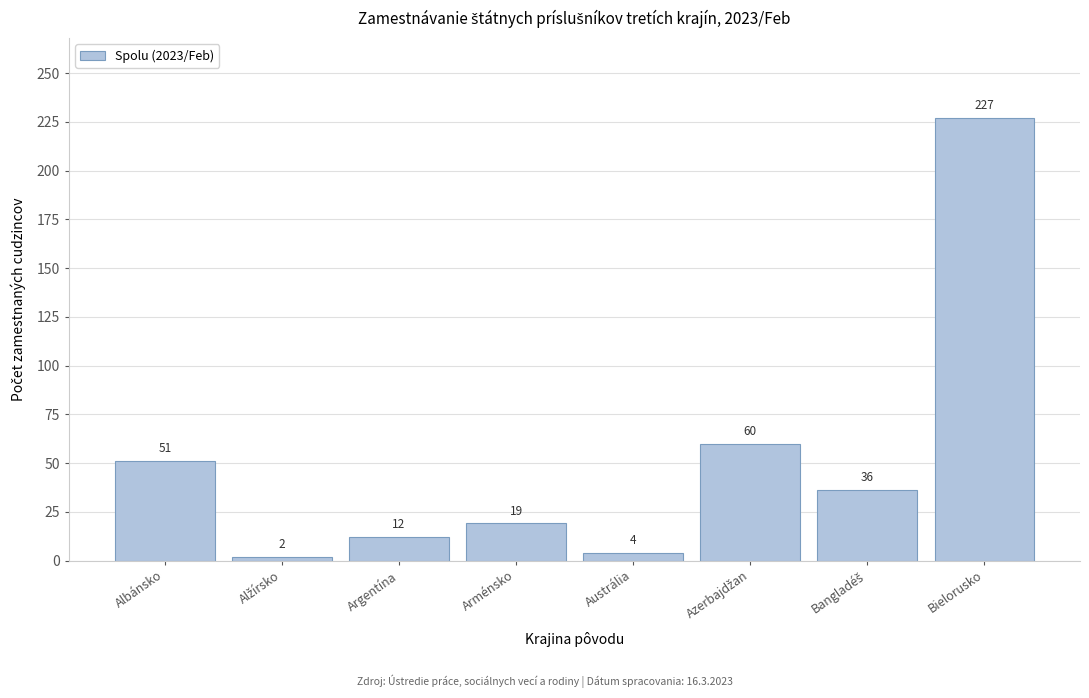

The chart shows a value of 4 at Austrália. True or false?

True